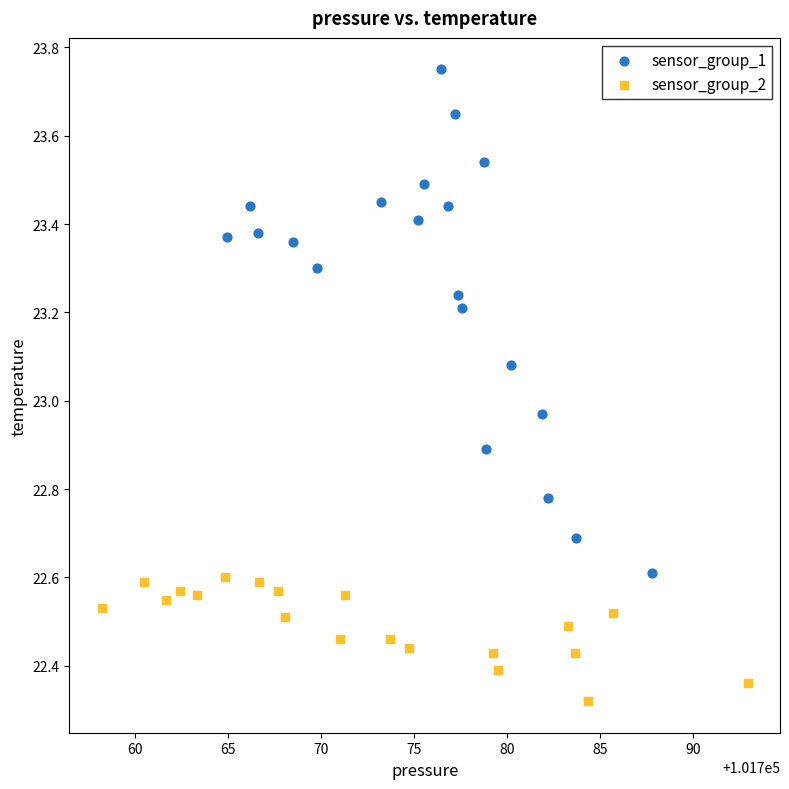

Which series contains the lowest Y value?

sensor_group_2